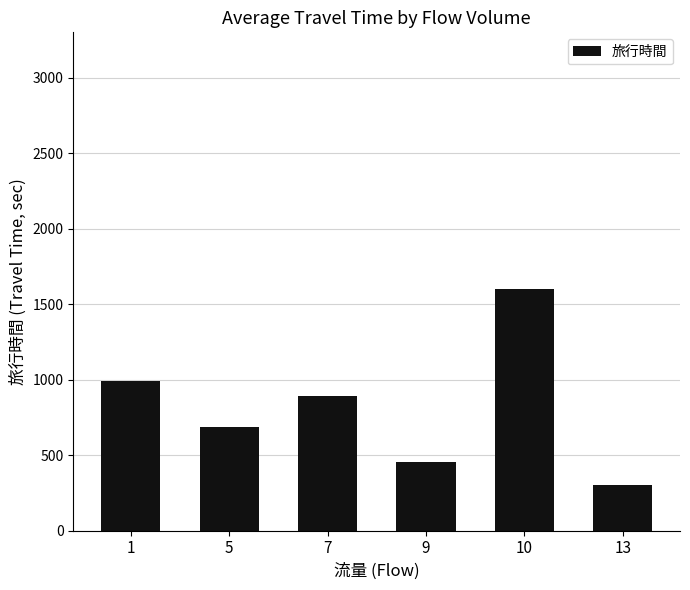

True or false: the data shows 892.0 at 7.

True